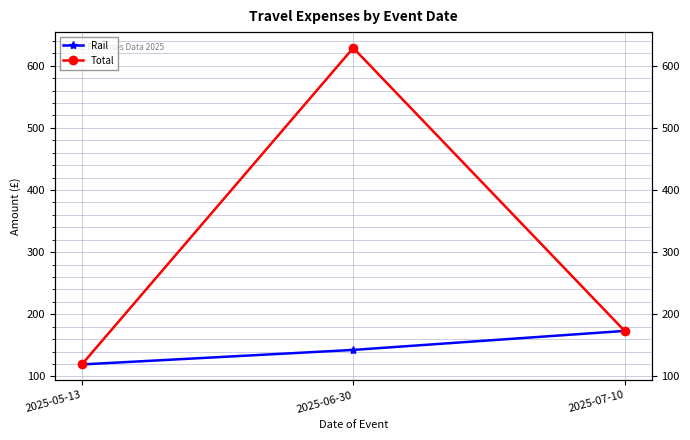

At which label is Rail closest to 146?

2025-06-30